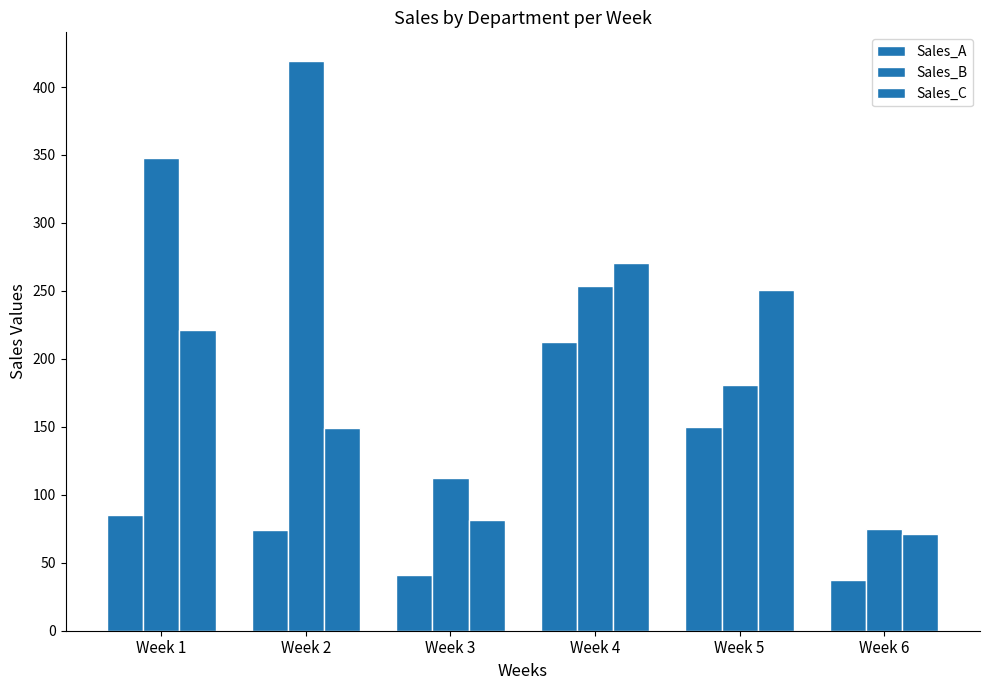

What is the total value across all series at Week 5?

580.9